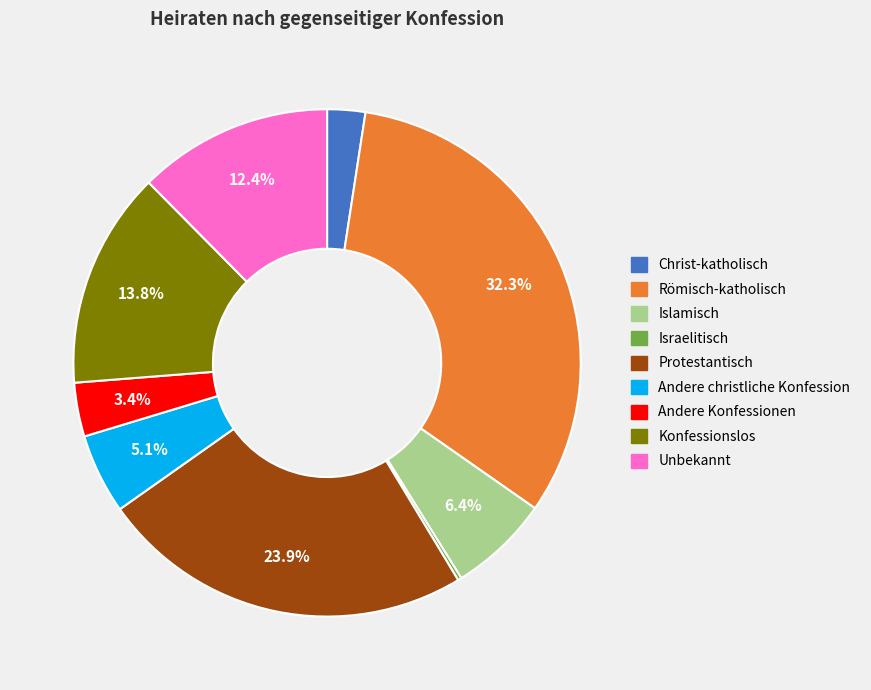

Does Unbekannt represent more than half of the total?

No